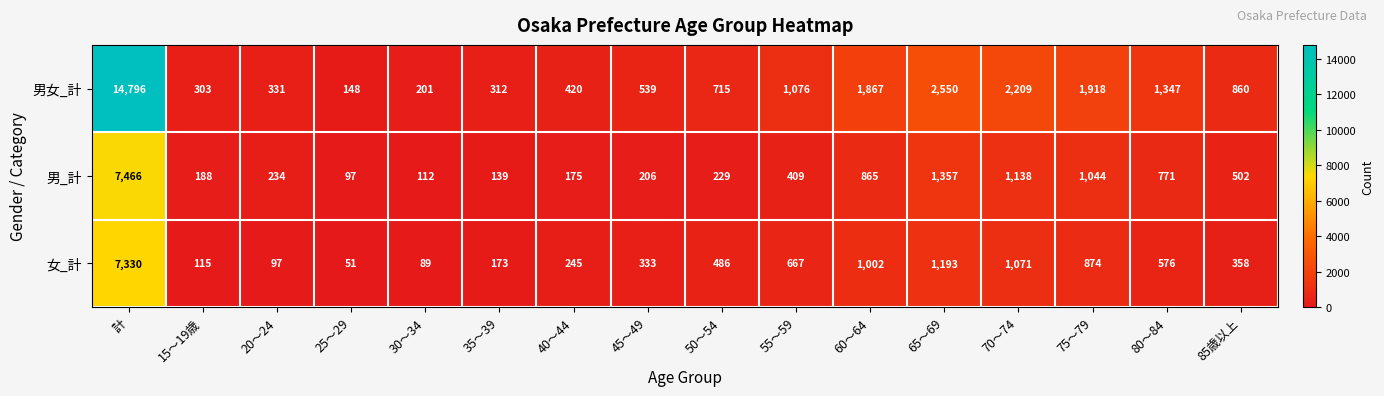

True or false: 男女_計 has a value of 313 at 30～34.

False